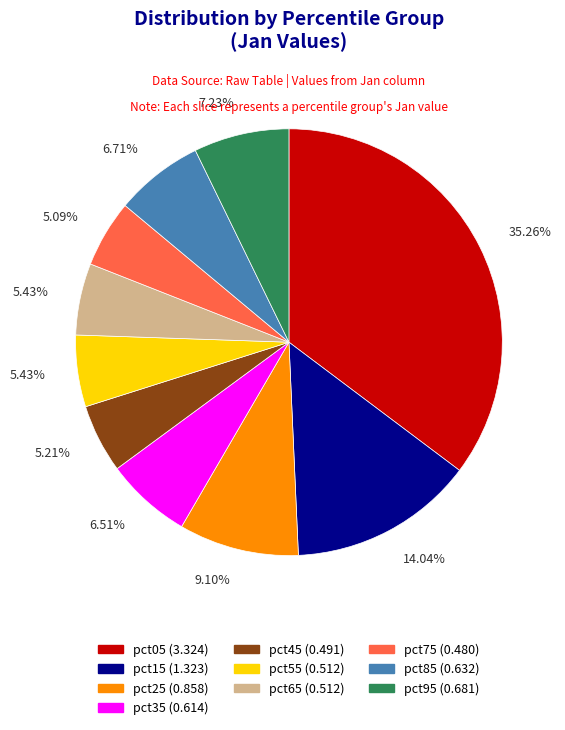

The pct55 slice represents 5% of the pie. True or false?

True